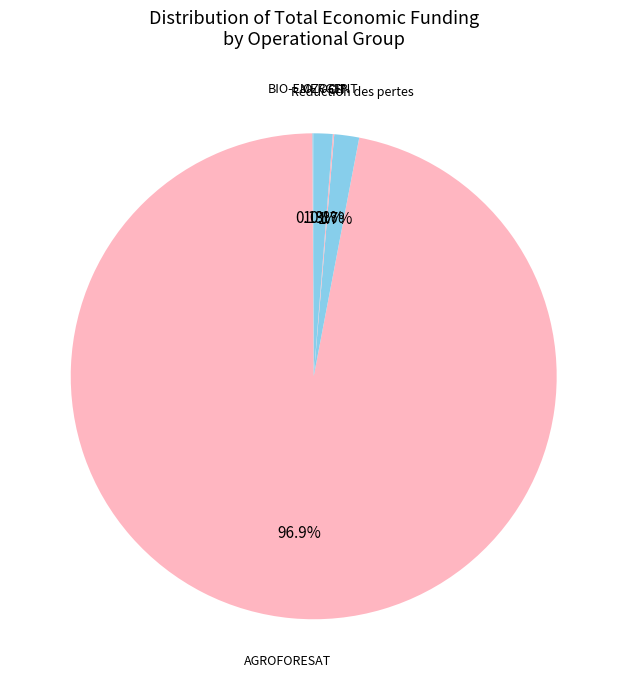

Approximately how many times larger is the value at Réduction des pertes compared to OZOCIP?

1.3